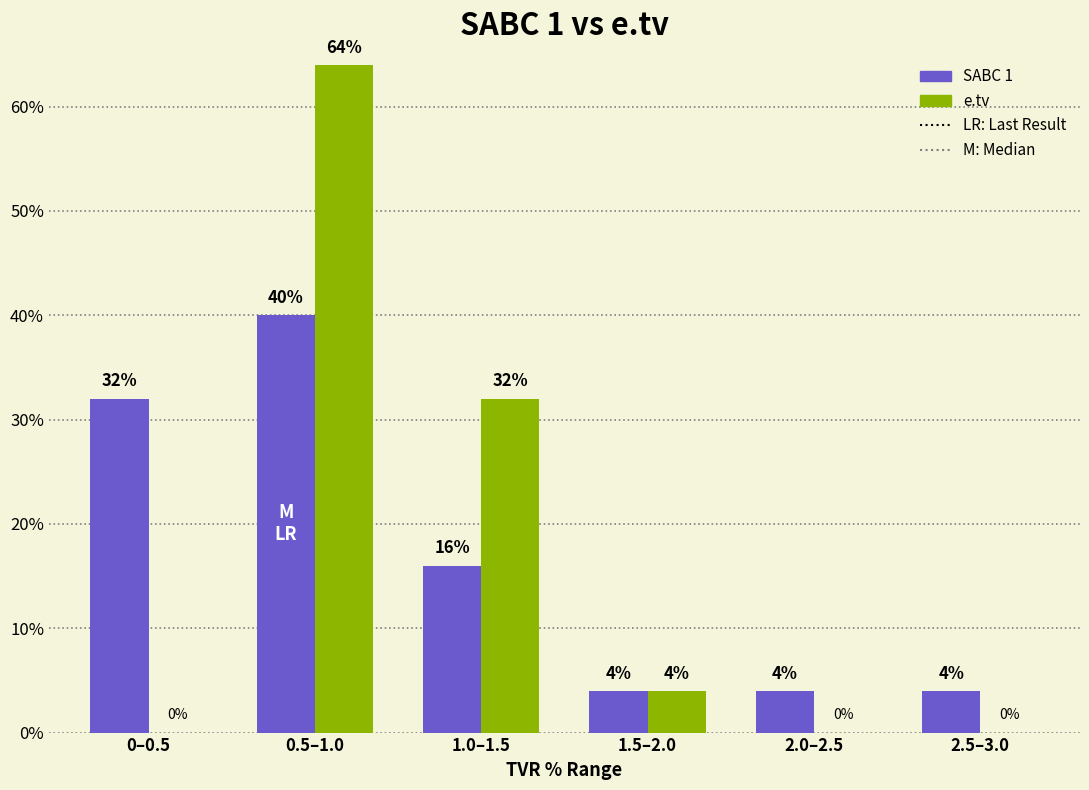

Is it true that e.tv equals 4 at 1.5–2.0?

True